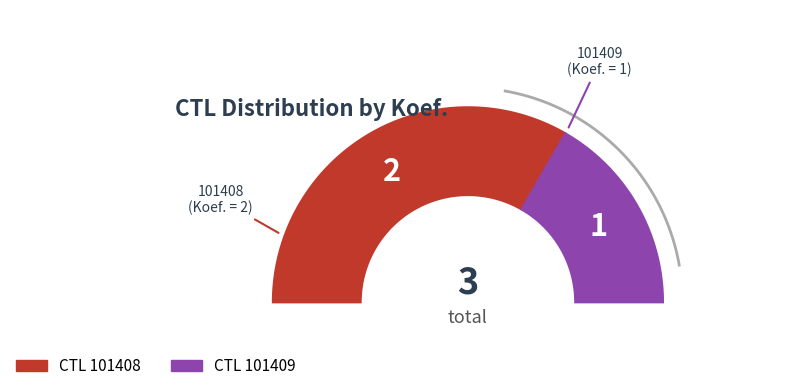

Is it true that 101408 is 81% of the pie?

False